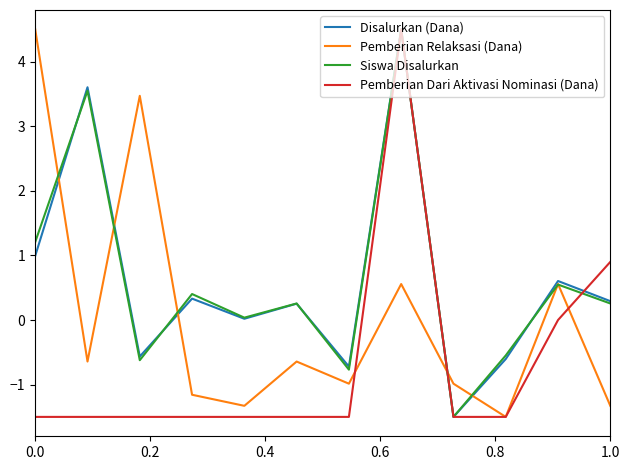

What is the highest value of the Siswa Disalurkan series?

4.5